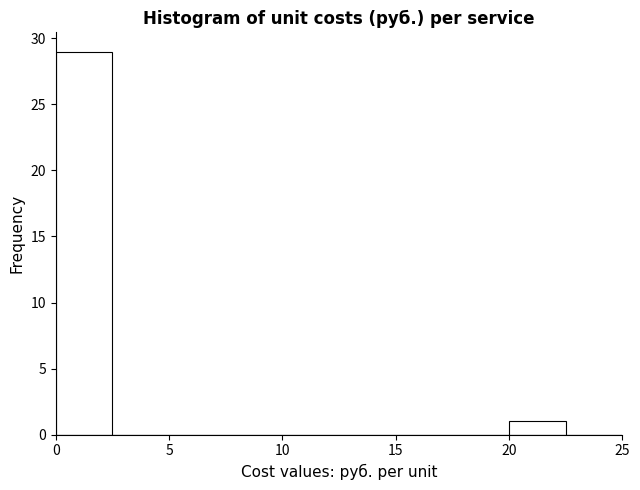

Reading left to right, transcribe this chart: for each bar, give the range it covers on the x-axis and its height. The values are not printed on the chart, so give them approximately, as read against the axis.

0.0 to 2.5: 29
2.5 to 5.0: 0
5.0 to 7.5: 0
7.5 to 10.0: 0
10.0 to 12.5: 0
12.5 to 15.0: 0
15.0 to 17.5: 0
17.5 to 20.0: 0
20.0 to 22.5: 1
22.5 to 25.0: 0